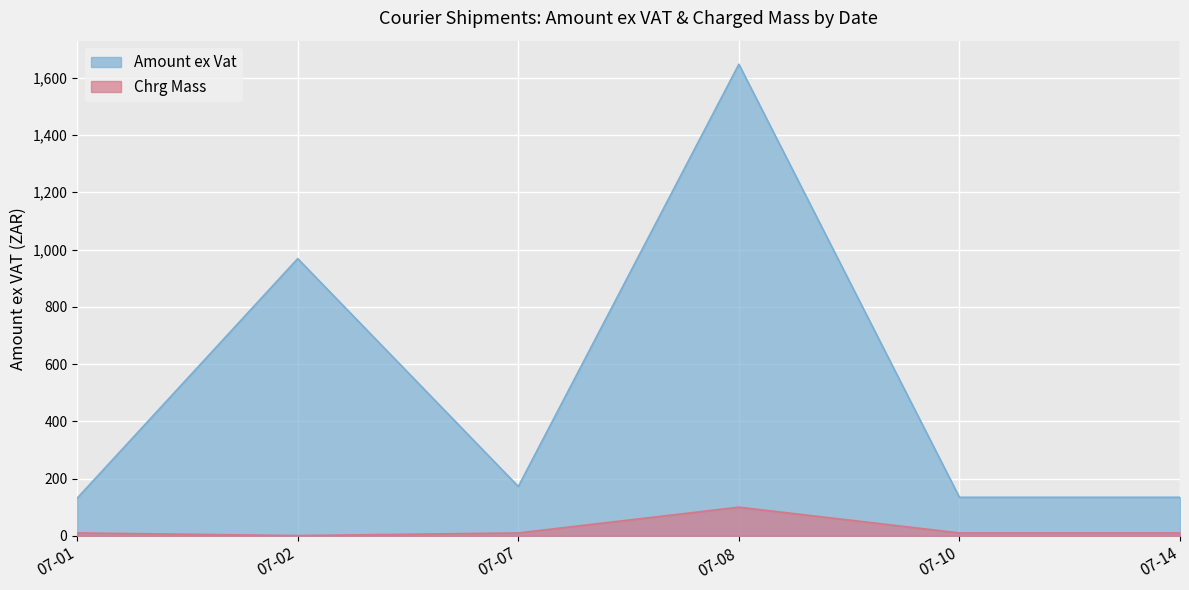

The value of Amount ex Vat at 07-14 is 59.1. True or false?

False